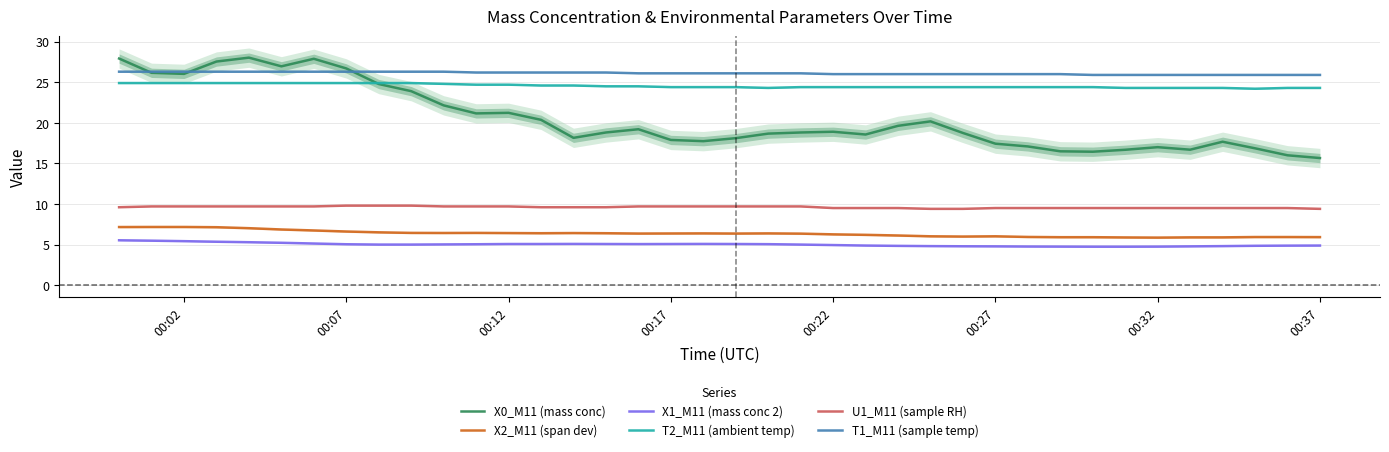

The U1_M11 (sample RH) series shows 9.7 at 00:12. True or false?

True